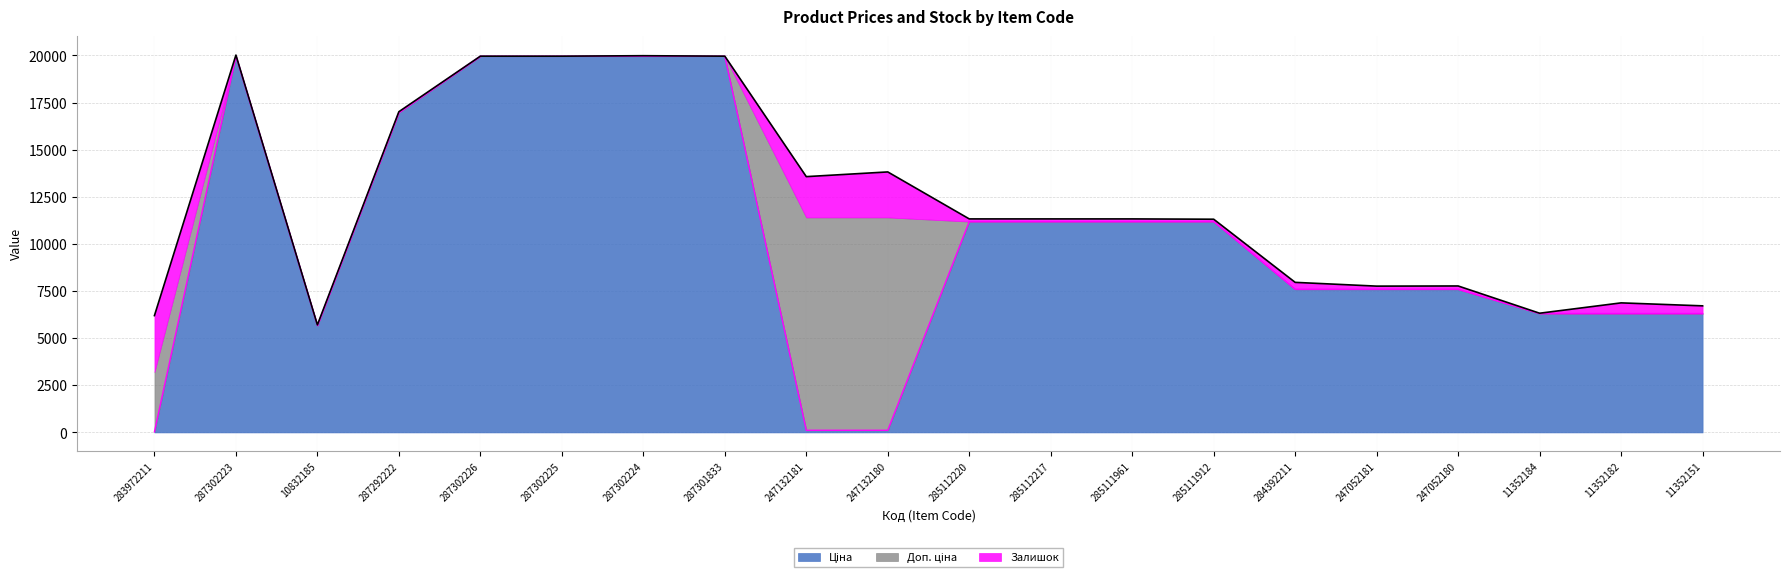

What is the total value across all series at 285111961?

22517.7